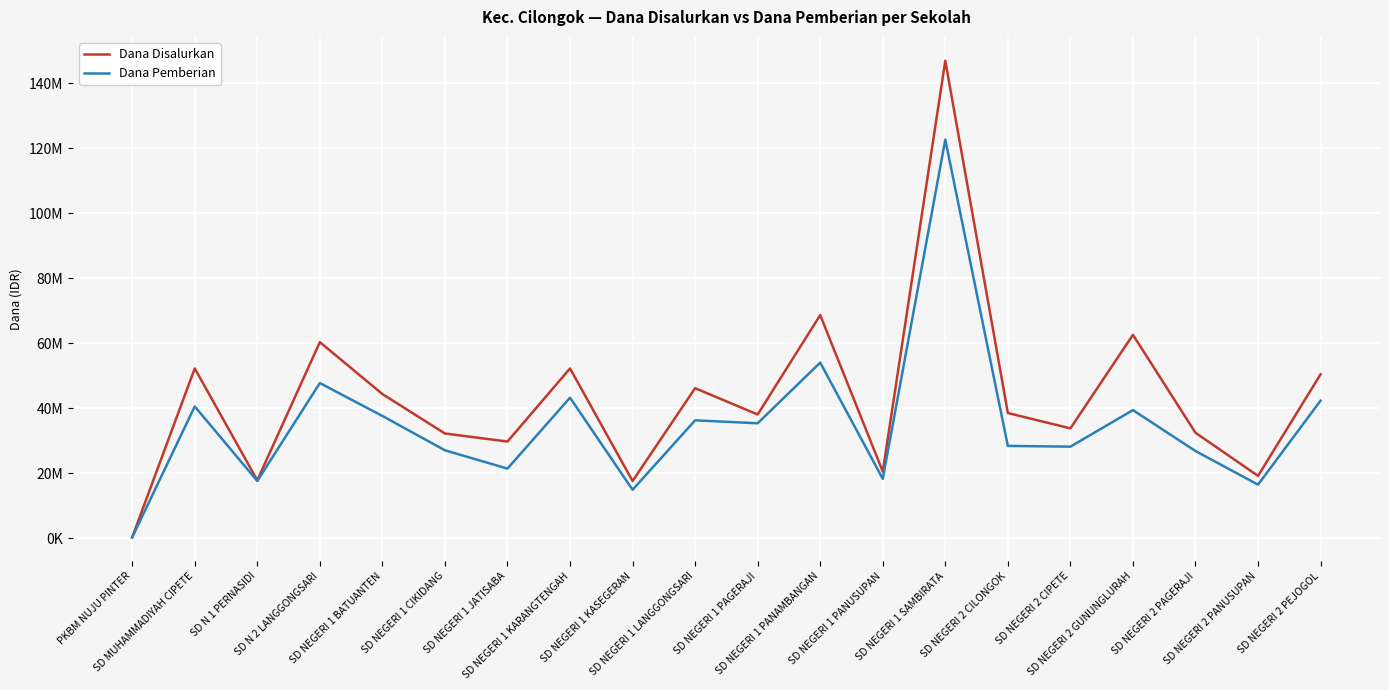

At SD NEGERI 1 LANGGONGSARI, list the series in order from smallest to largest.

Dana Pemberian, Dana Disalurkan